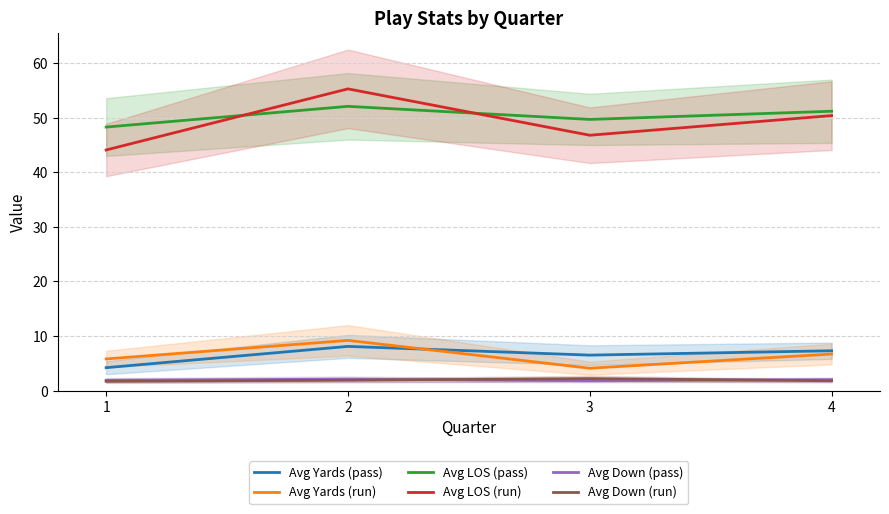

In Avg Down (pass), how many points are higher than both neighbors (excluding endpoints)?

1